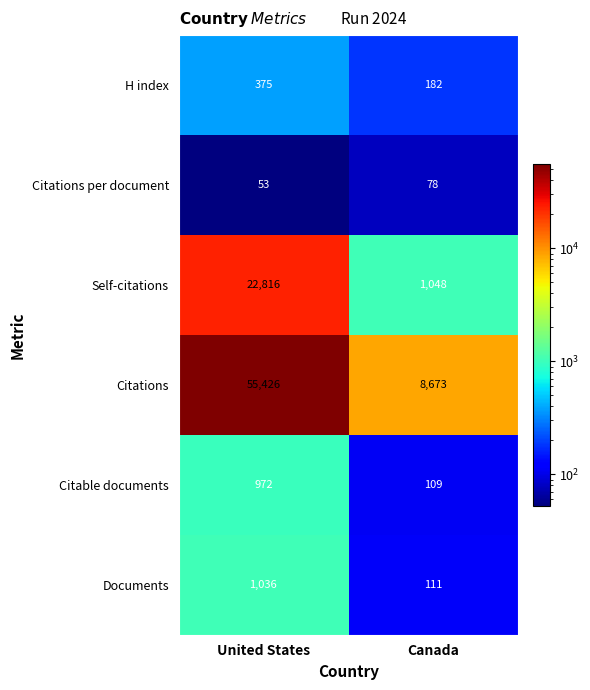

What is the greatest value displayed?

55426